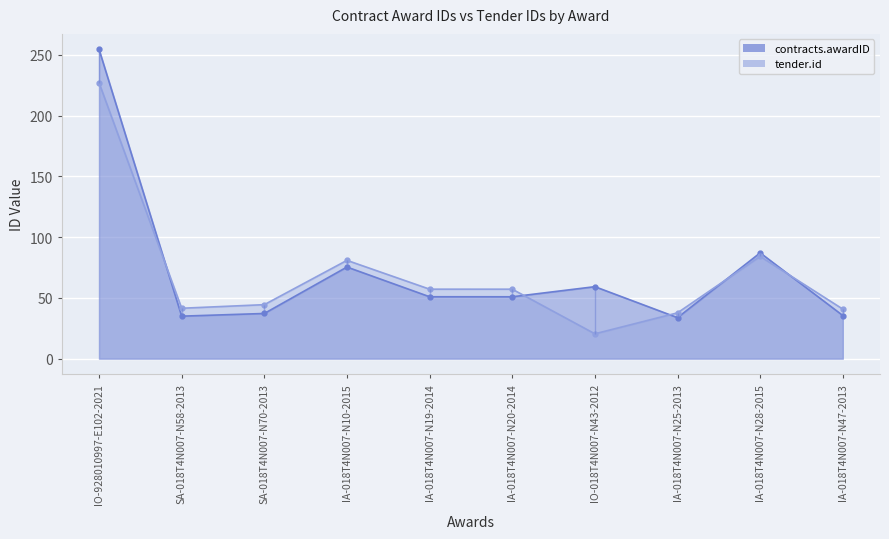

Reading left to right, what are all the values shown in this chart?

contracts.awardID: 254.6	35.0	37.2	75.4	50.9	50.9	59.2	33.7	87.1	35.5
tender.id: 227.1	41.5	44.4	80.9	57.2	57.2	20.5	37.7	84.2	40.8